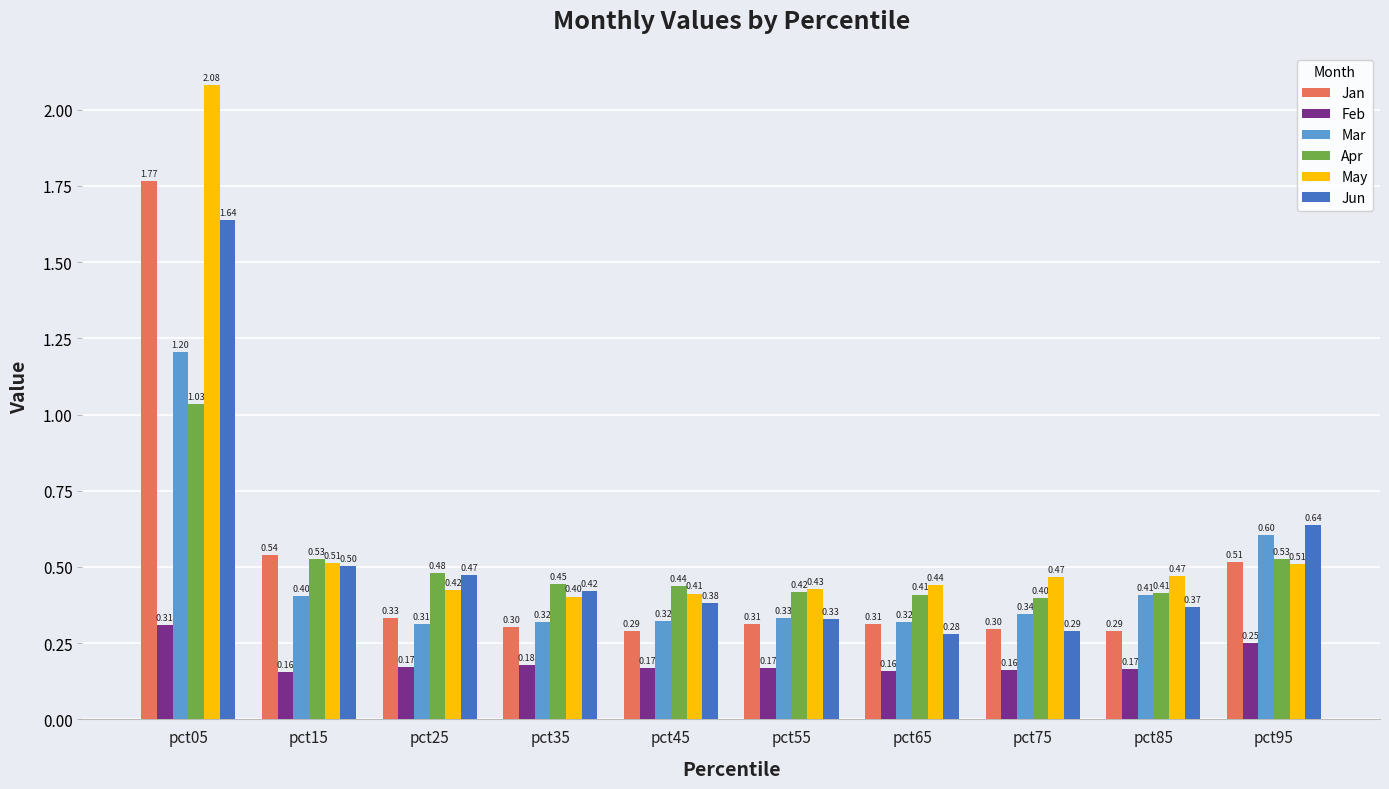

How many bars are there in total?

60